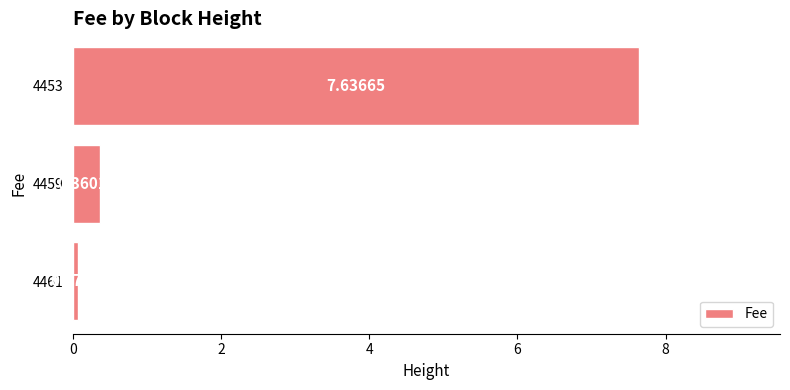

Does the chart contain any negative values?

No